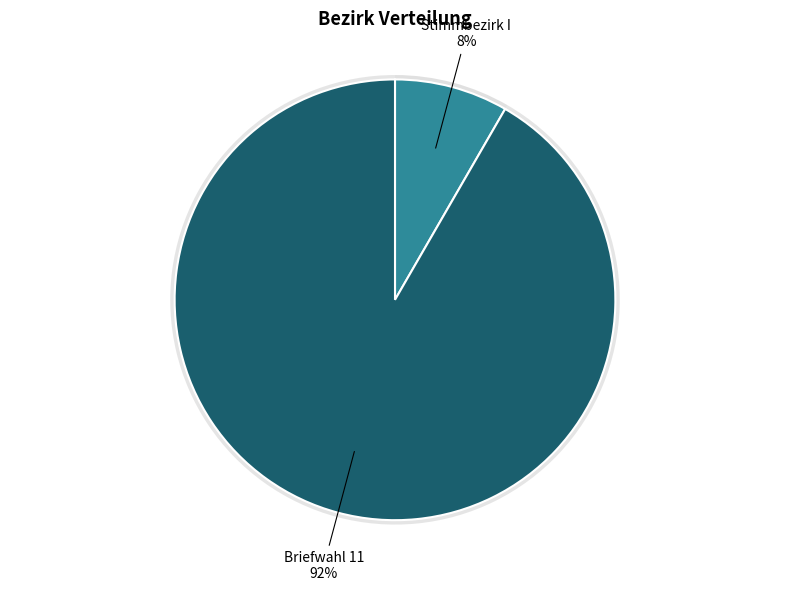

What is the majority slice?

Briefwahl 11